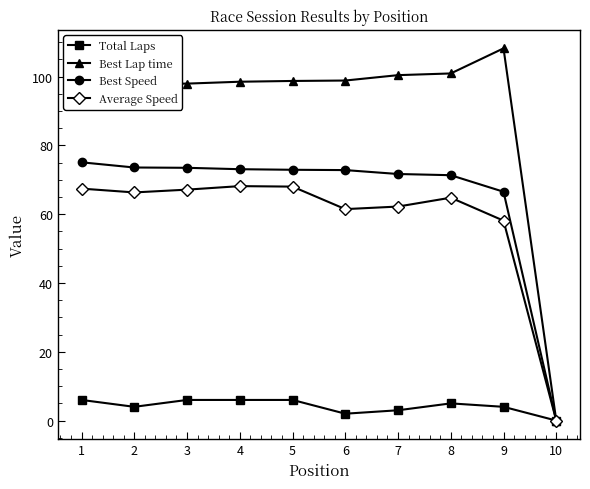

What is the spread (max minus min) of values at 8?

95.9